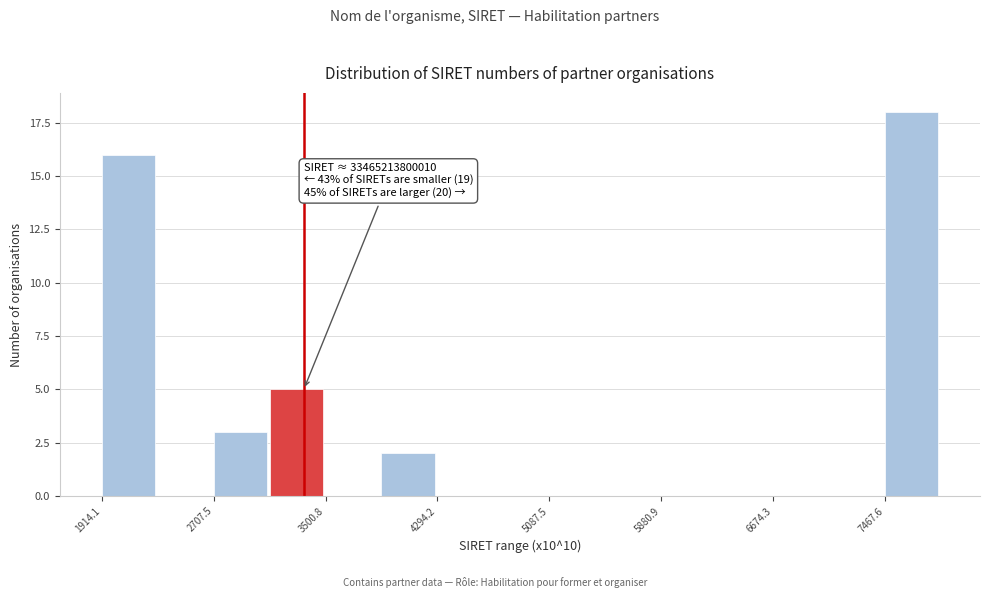

Around what value on the x-axis is the tallest bar? Give the approximate position of its centre, as read against the axis.

7700